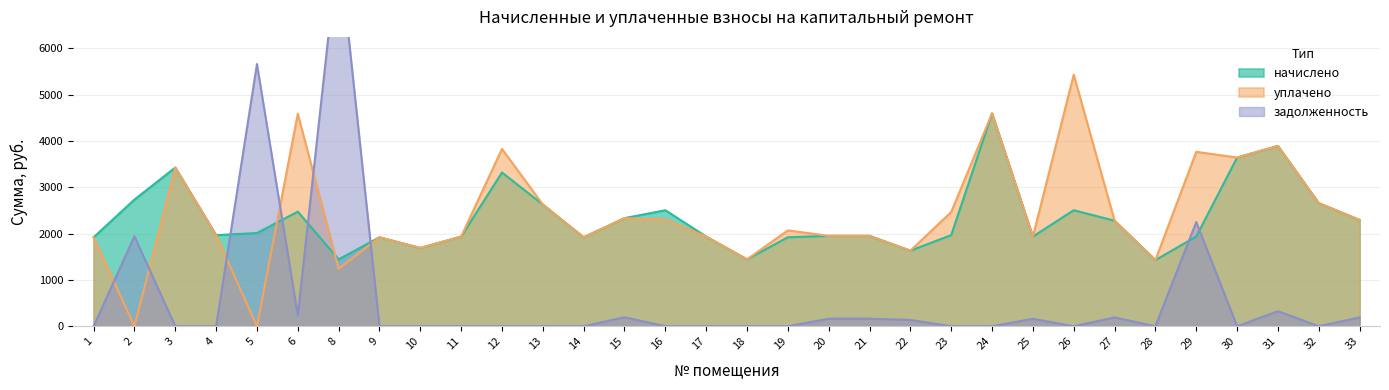

What is the difference between the maximum and minimum values in the начислено series?

3164.2